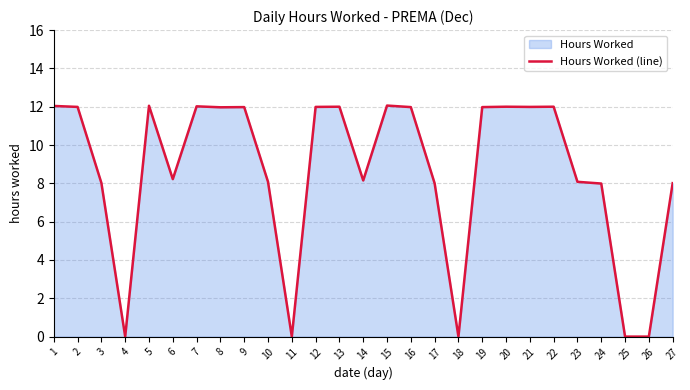

List the labels in order of value, smallest first.

4, 11, 18, 25, 26, 24, 17, 27, 3, 10, 23, 14, 6, 8, 9, 16, 19, 2, 12, 21, 13, 20, 22, 7, 1, 5, 15